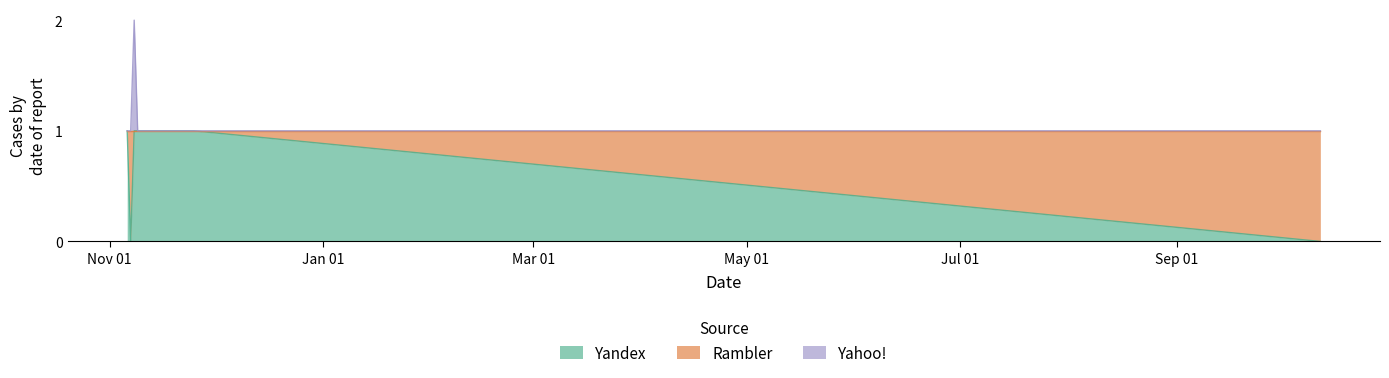

The Yahoo! series shows 0 at 2012-10-12. True or false?

True